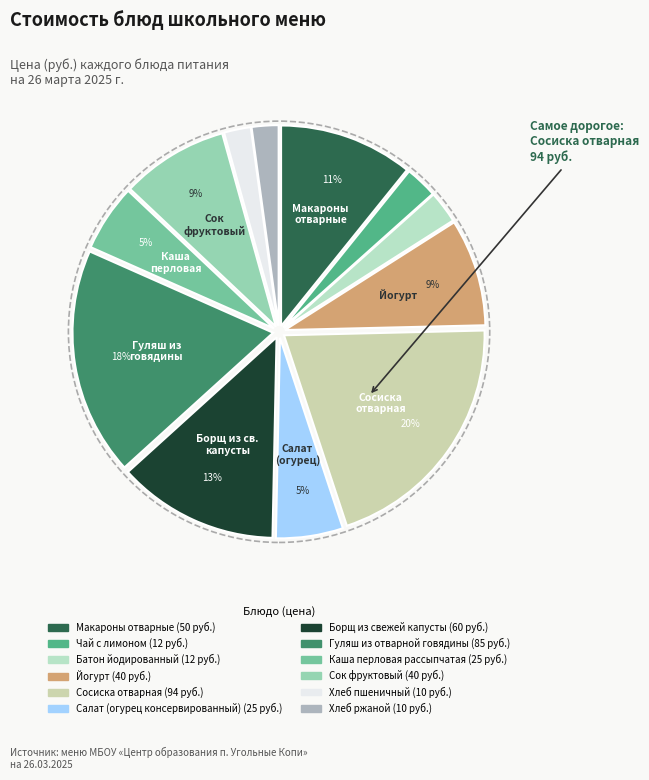

Count the number of slices in the pie.

12